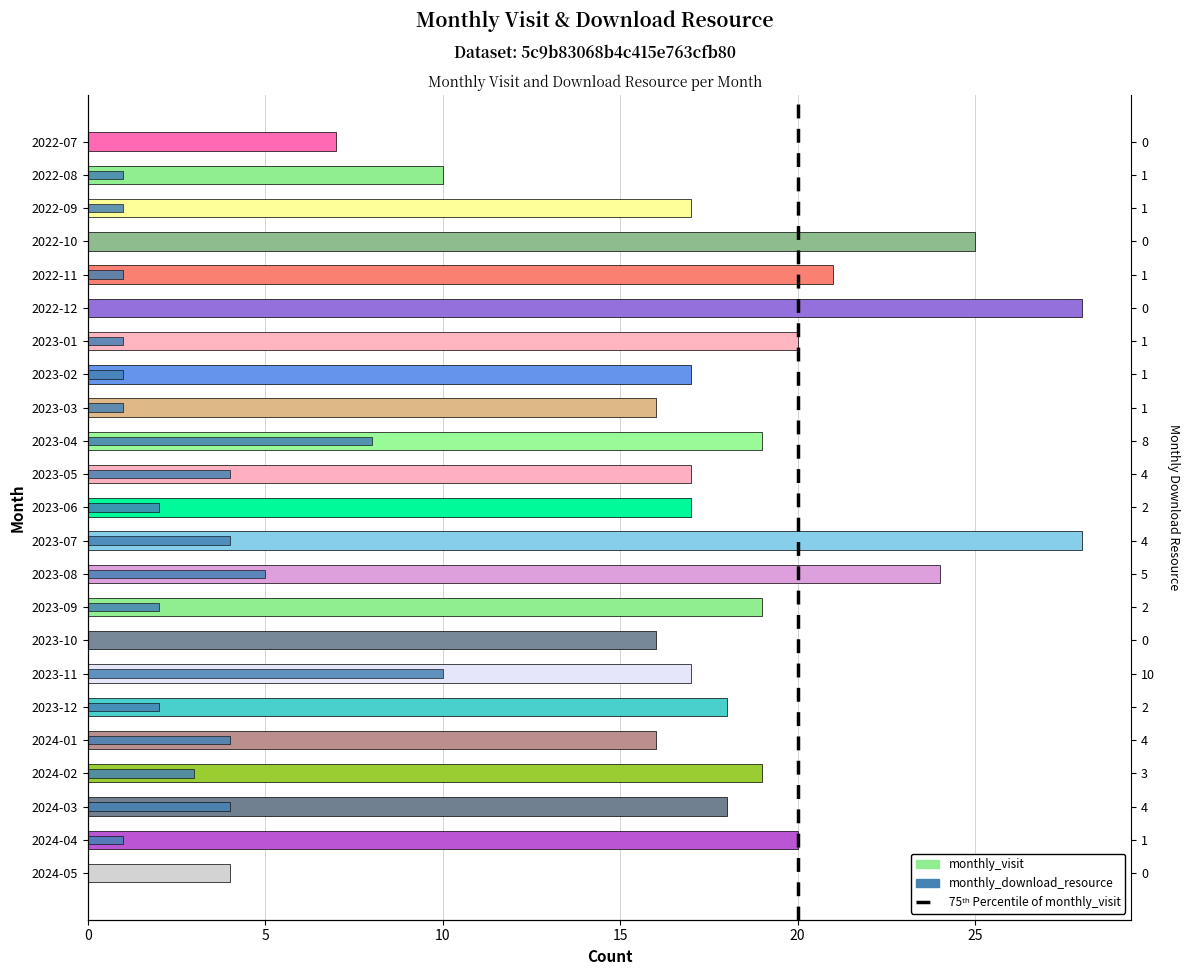

What position from the right is 2022-08?

22